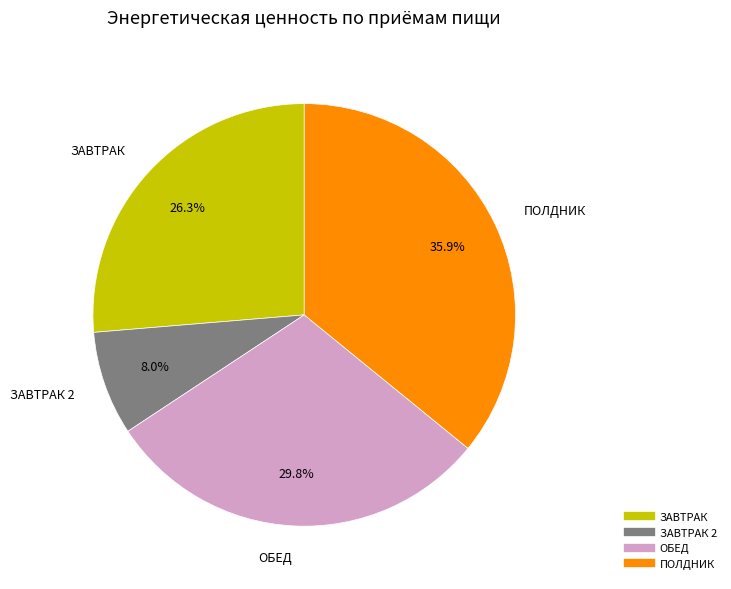

Is there any slice that represents more than half of the pie?

No